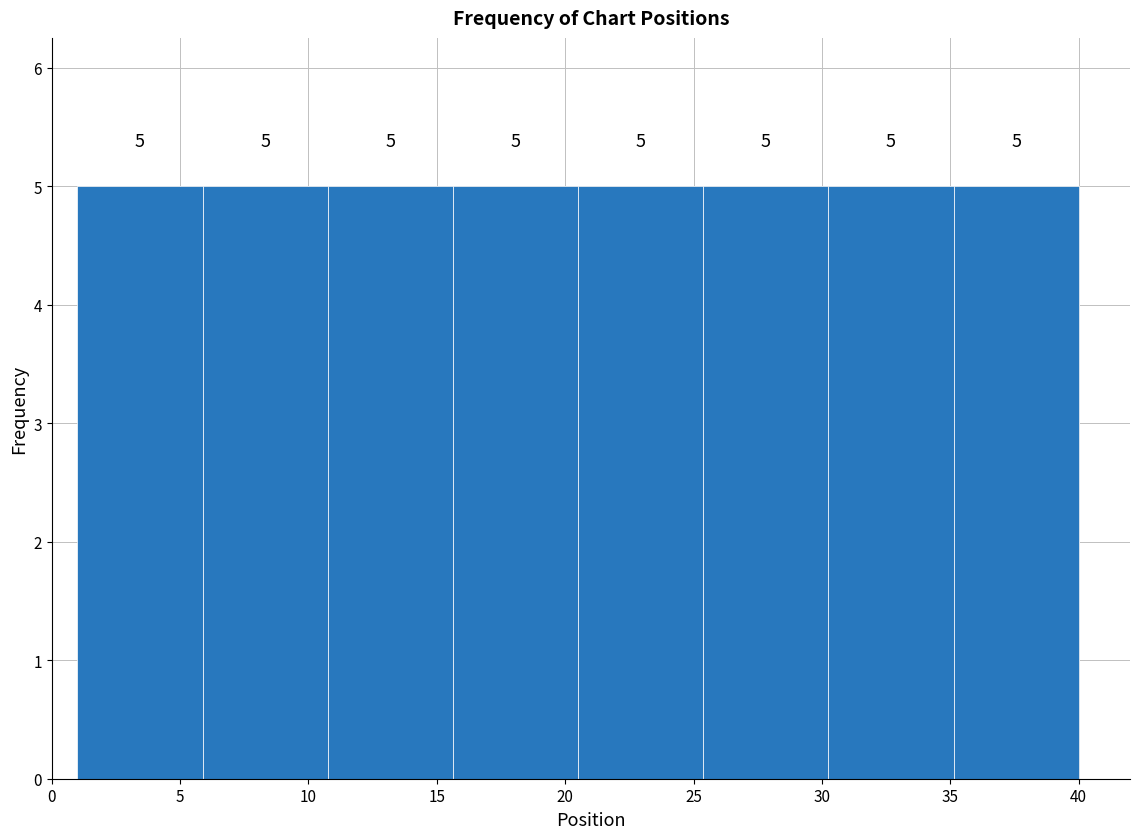

How tall is the bar that spans 20.5 to 25.5 on the x-axis? The bar edges are not printed on the chart, so give them approximately, as read against the axis.

5